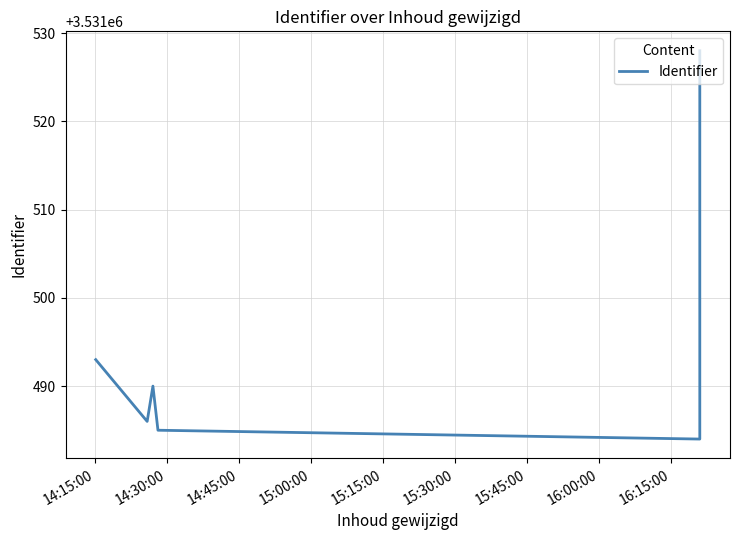

How many interior local peaks (higher than both neighbors) does the data have?

1